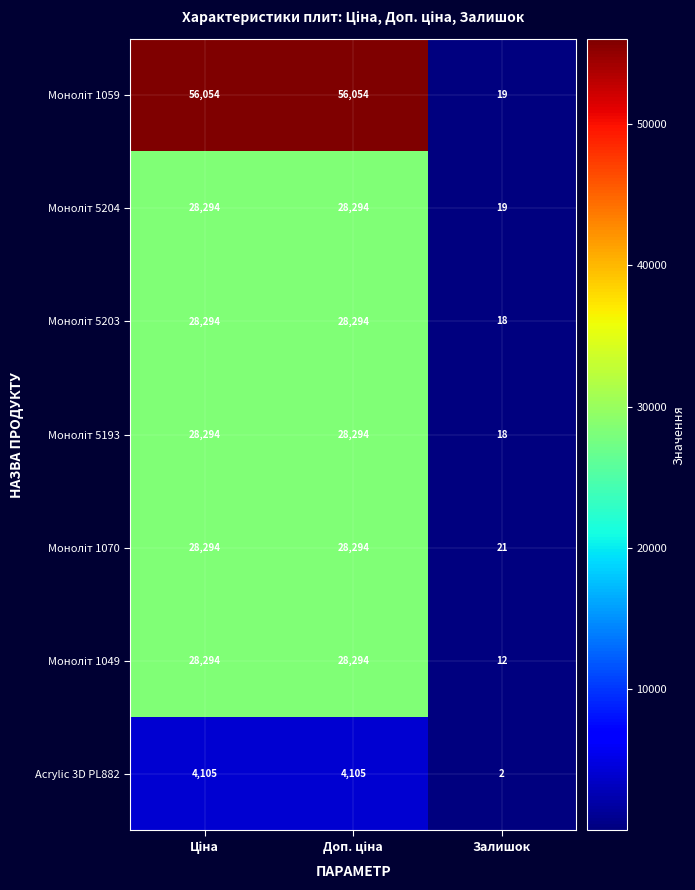

What is the sum of all Acrylic 3D PL882 values?

8212